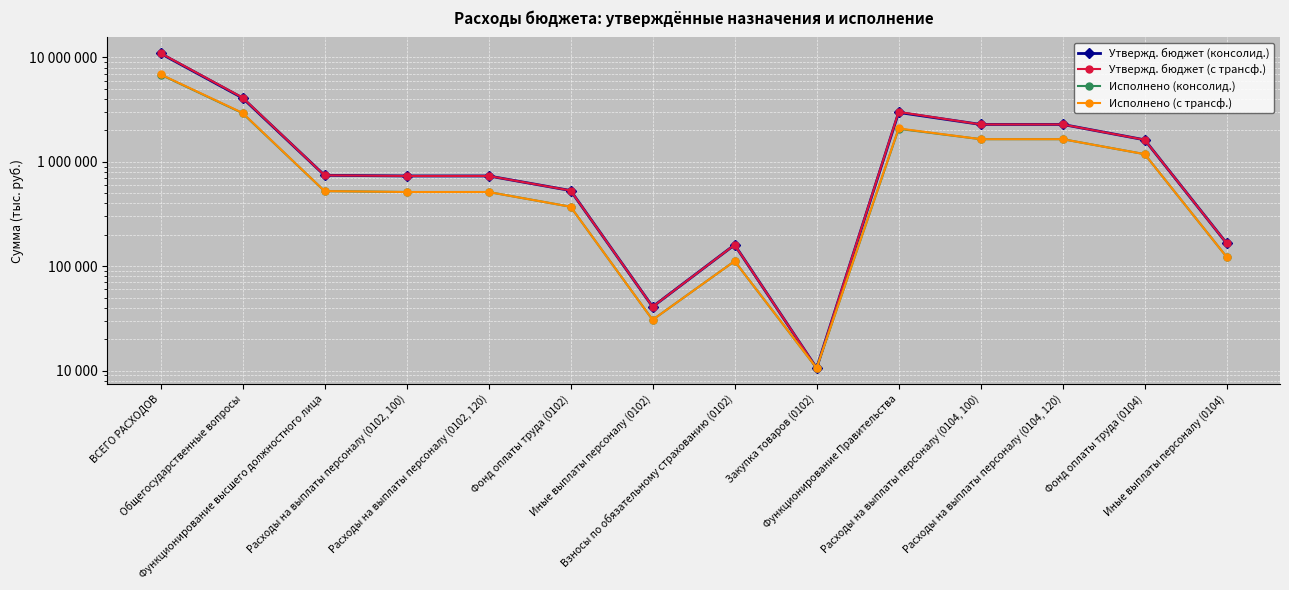

Reading left to right, transcribe all the data shown in this chart.

Утвержд. бюджет (консолид.): 10928000.0	4095600.0	744000.0	733400.0	733400.0	531800.0	41000.0	160600.0	10600.0	2976400.0	2284300.0	2284300.0	1627100.0	165800.0
Утвержд. бюджет (с трансф.): 11002800.0	4131400.0	744000.0	733400.0	733400.0	531800.0	41000.0	160600.0	10600.0	3012200.0	2284300.0	2284300.0	1627100.0	165800.0
Исполнено (консолид.): 6854144.7	2927306.0	525300.4	514700.4	514700.4	371905.2	30702.0	112093.2	10600.0	2072883.6	1650522.0	1650522.0	1186034.8	122783.0
Исполнено (с трансф.): 6891544.7	2945206.0	525300.4	514700.4	514700.4	371905.2	30702.0	112093.2	10600.0	2090783.6	1650522.0	1650522.0	1186034.8	122783.0